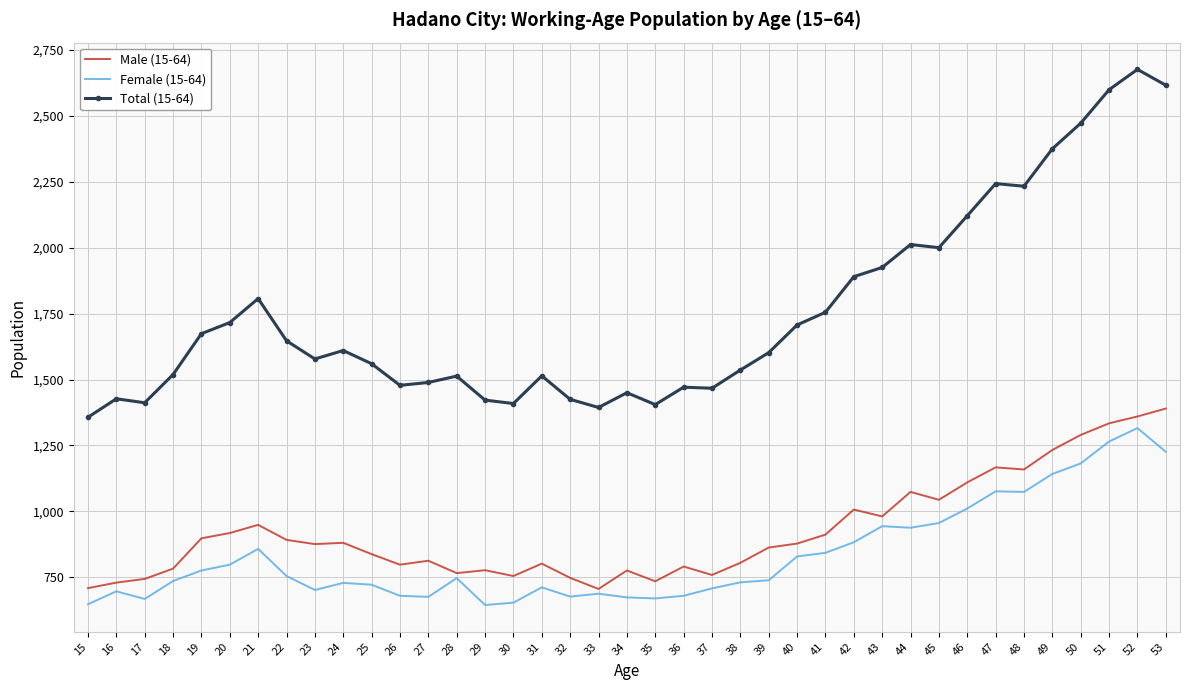

Which category has the lowest value in the Total (15-64) series?

15